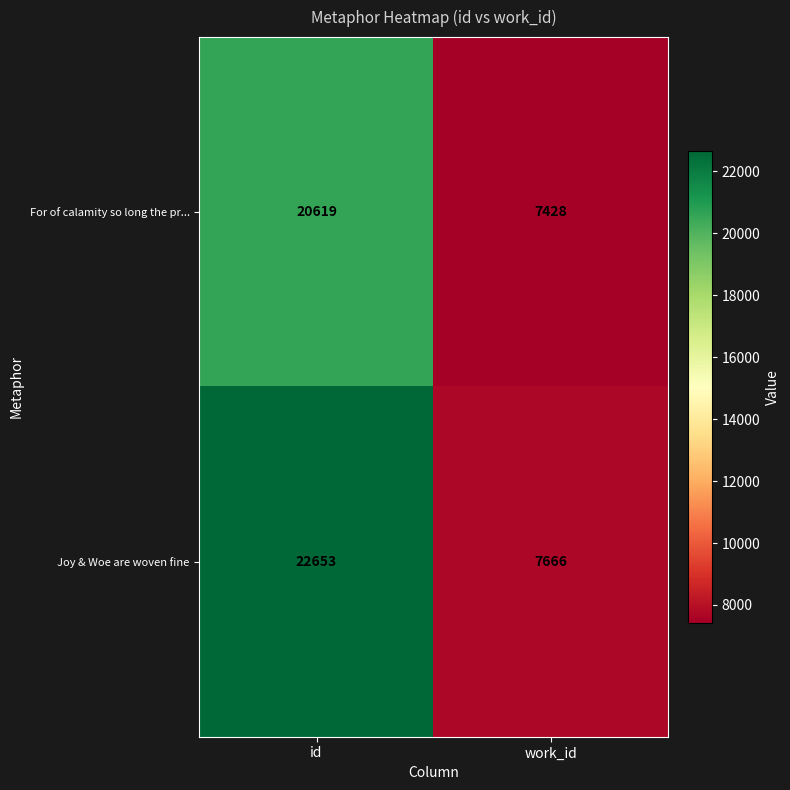

Which series has the largest range (max minus min)?

Joy & Woe are woven fine